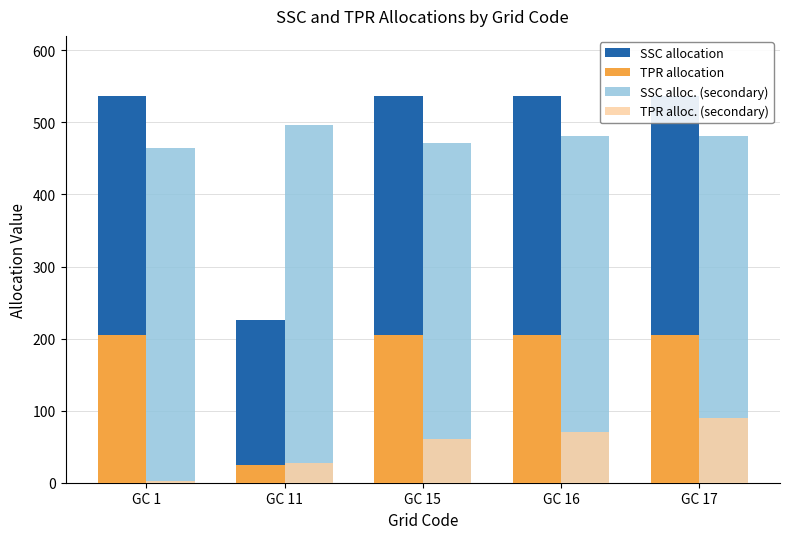

What is the difference between the highest and lowest values at GC 17?

447